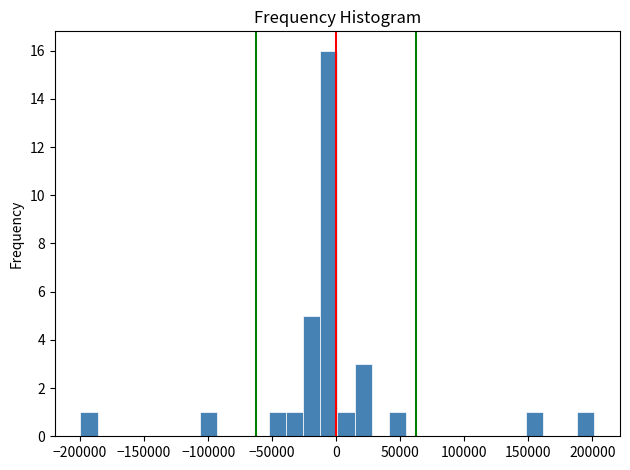

Around what value on the x-axis is the tallest bar? Give the approximate position of its centre, as read against the axis.

-5000